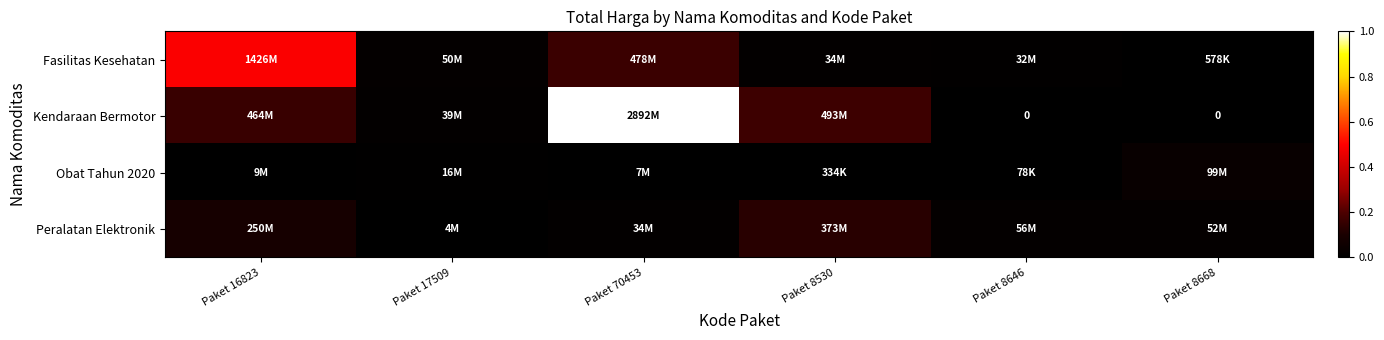

Rank the series at Paket 17509 from highest to lowest value.

Fasilitas Kesehatan, Kendaraan Bermotor, Obat Tahun 2020, Peralatan Elektronik